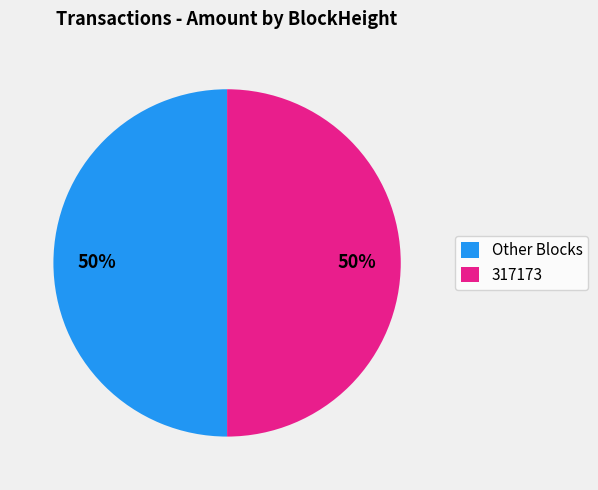

To the nearest percent, what portion does Other Blocks represent?

50%